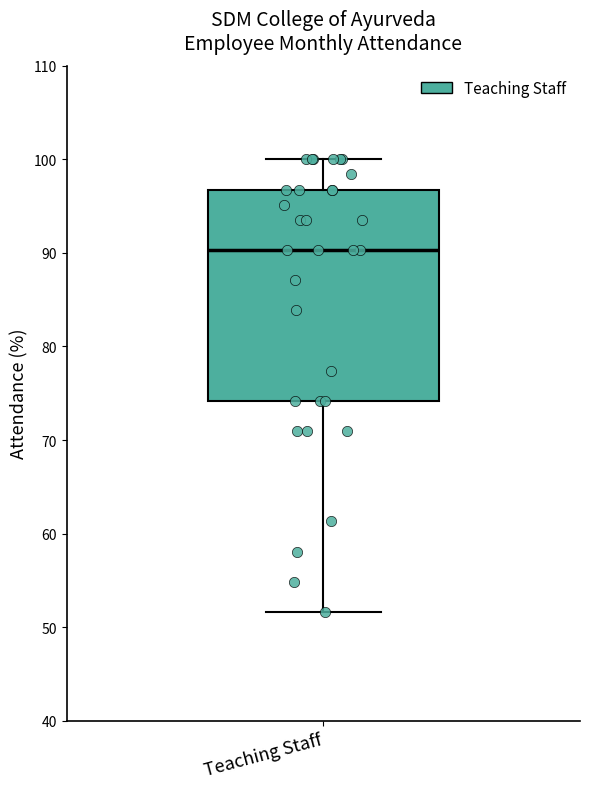

Read this box plot against the y-axis: the position of the median line, the range covered by the box, and the ends of both whiskers. The values are not printed on the chart, so give them approximately, as read against the axis.

median 90, box 74 to 97, whiskers 52 to 100